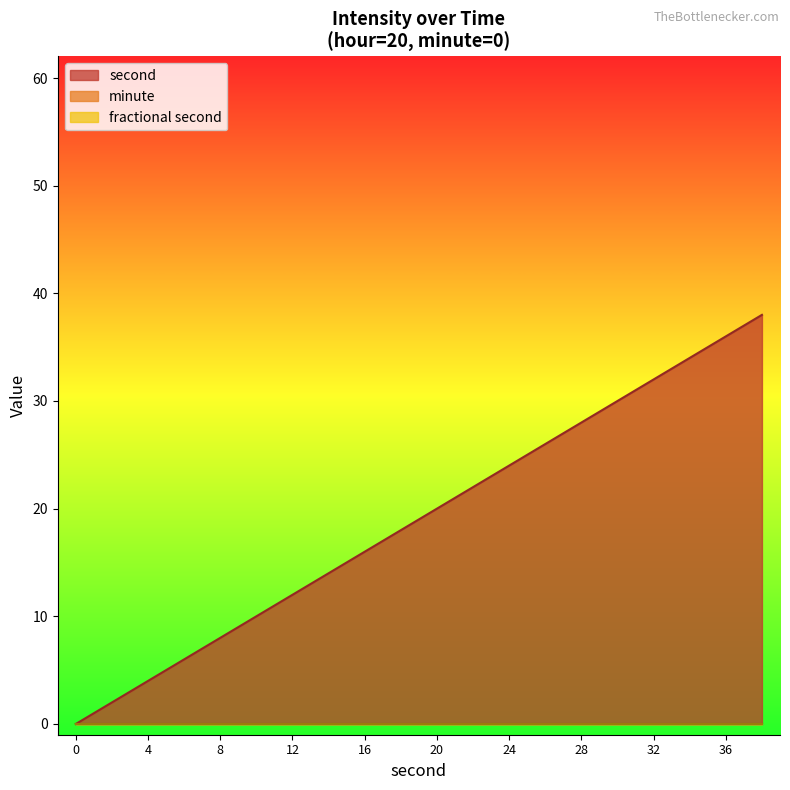

Which has a higher value, 14 or 20?

20